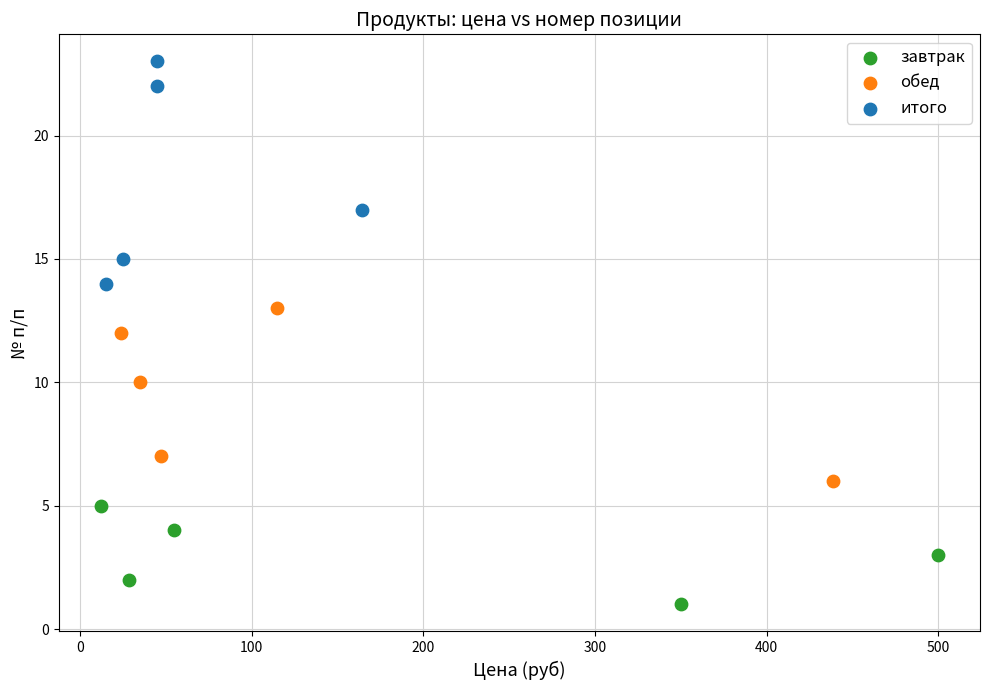

Which series reaches the minimum Y coordinate?

завтрак